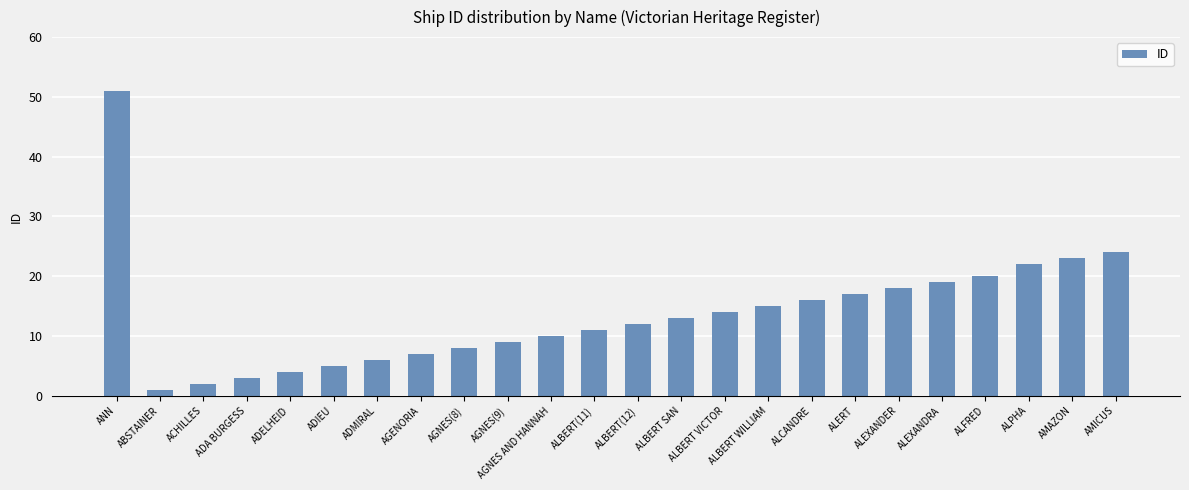

At which category does the chart reach its peak across all series?

ANN